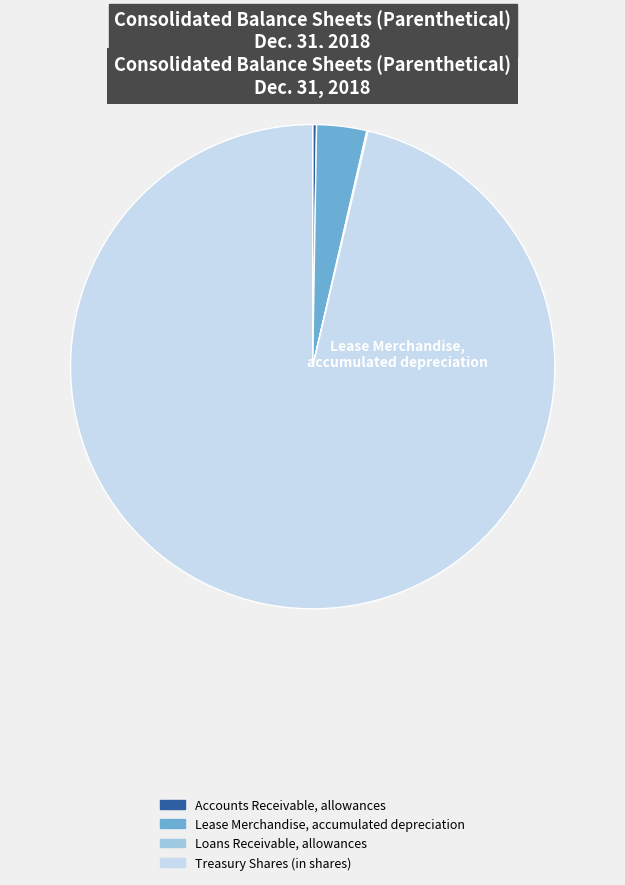

Which category accounts for the majority?

Treasury Shares (in shares)